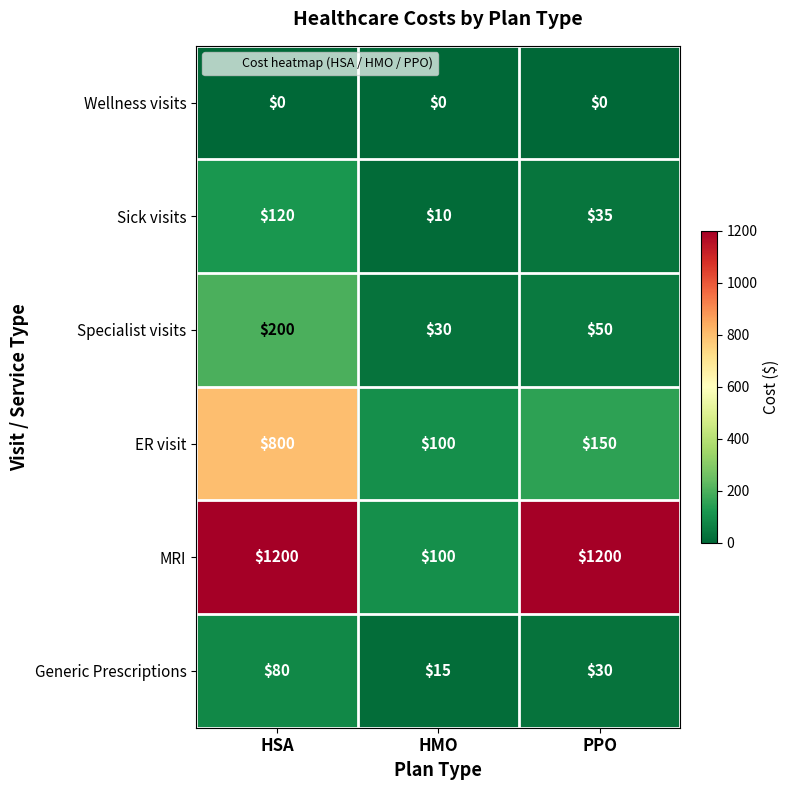

What is the total value across all series at HMO?

255